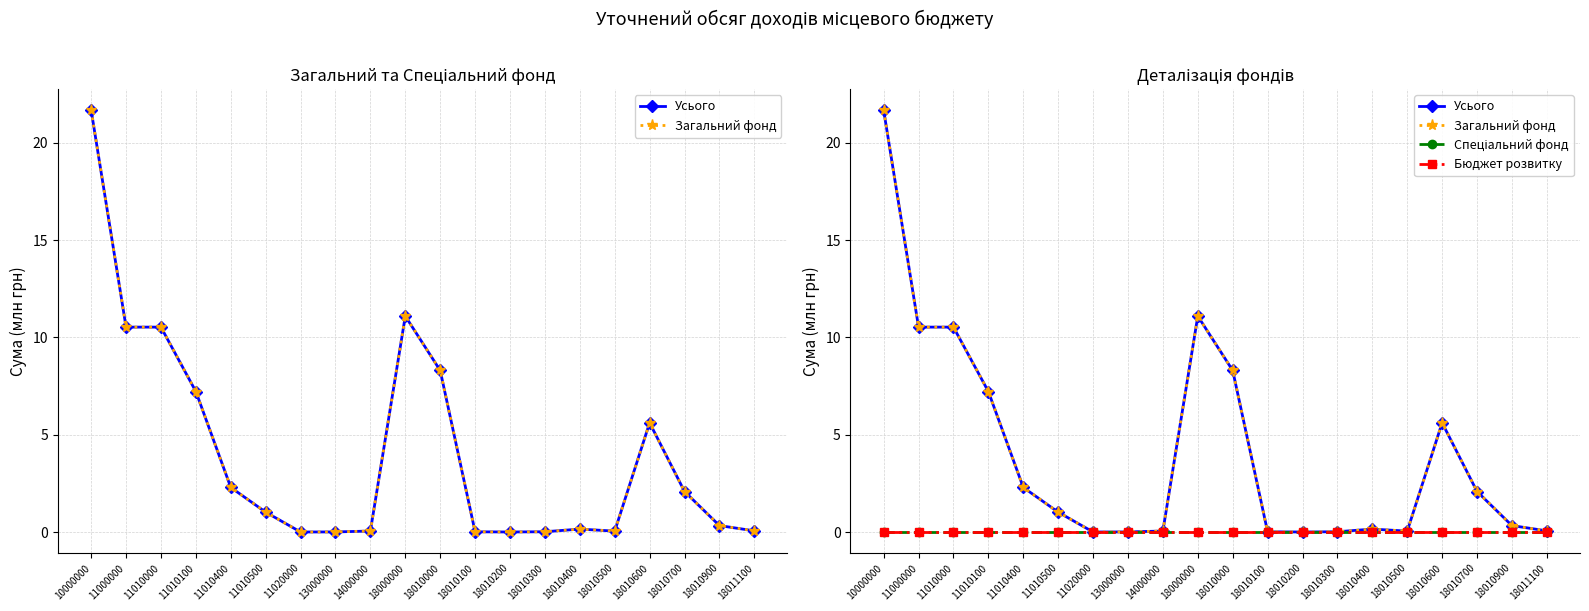

How many categories are shown in the chart?

20